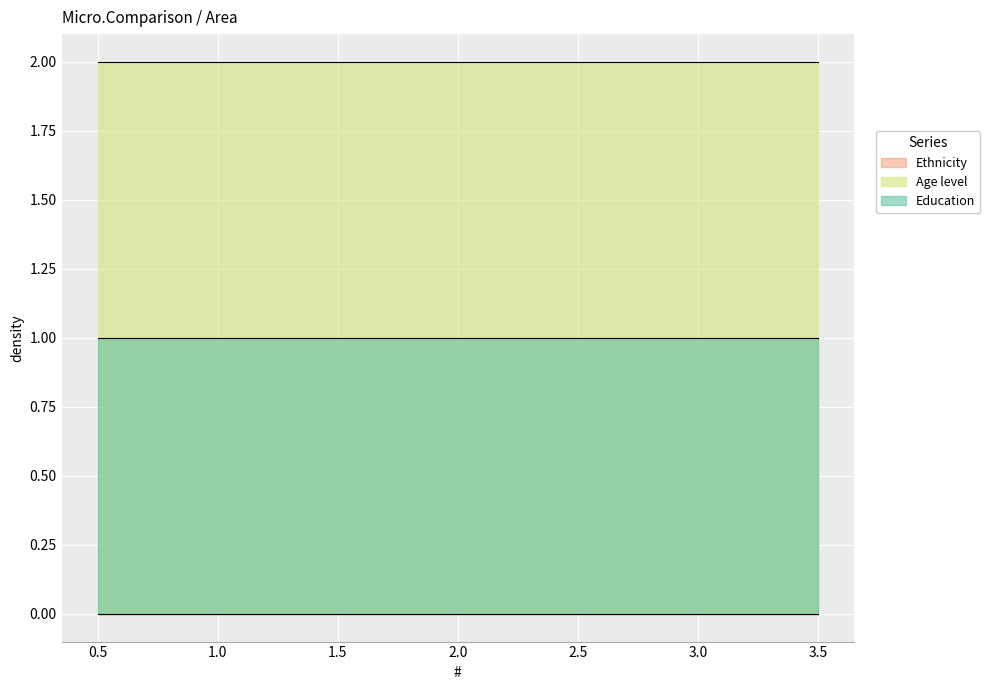

What is the total value across all series at 3?

3